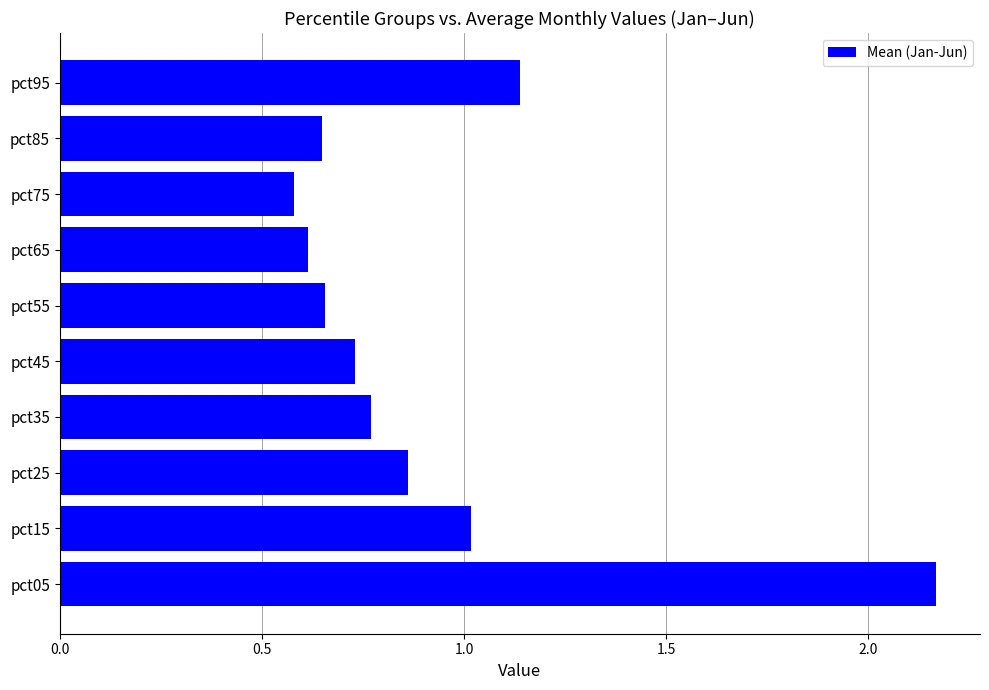

Which label corresponds to the largest value in the chart?

pct05